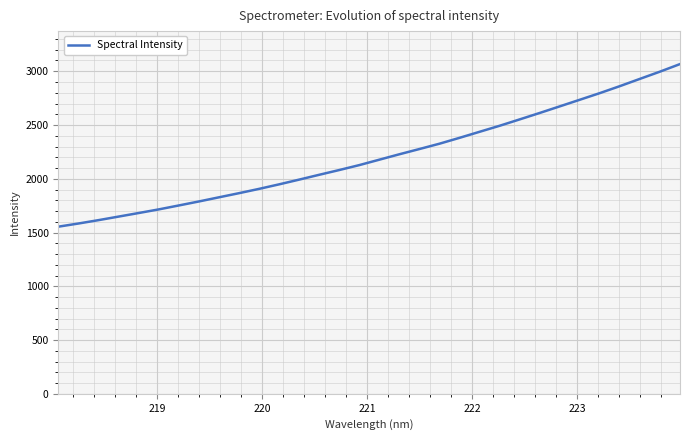

What is the greatest value displayed?

3066.7